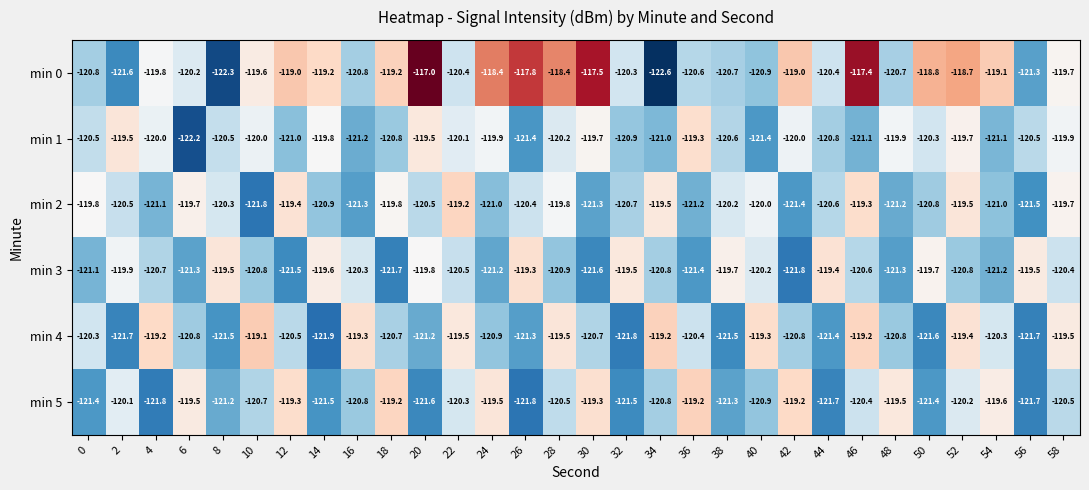

What is the total value across all series at 44?

-724.3